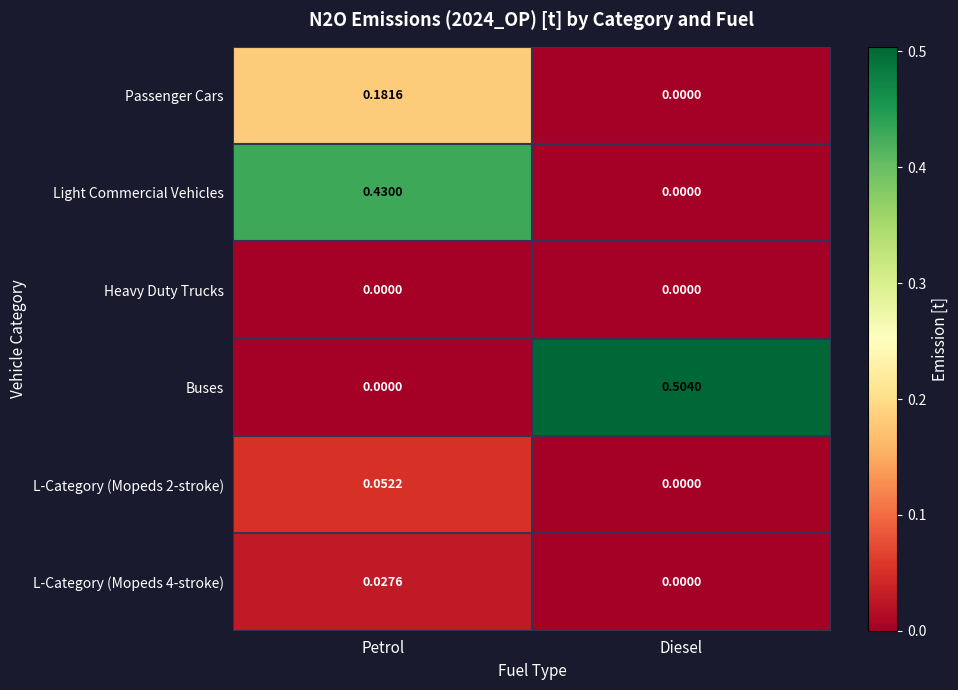

Which series has the widest spread of values?

Buses